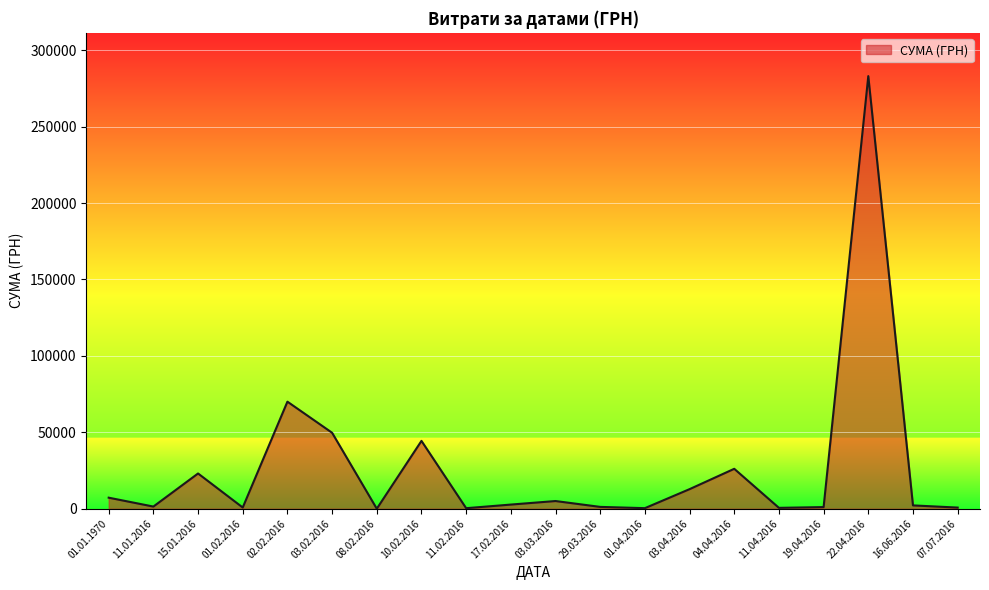

At which category does the data reach its first local peak?

15.01.2016